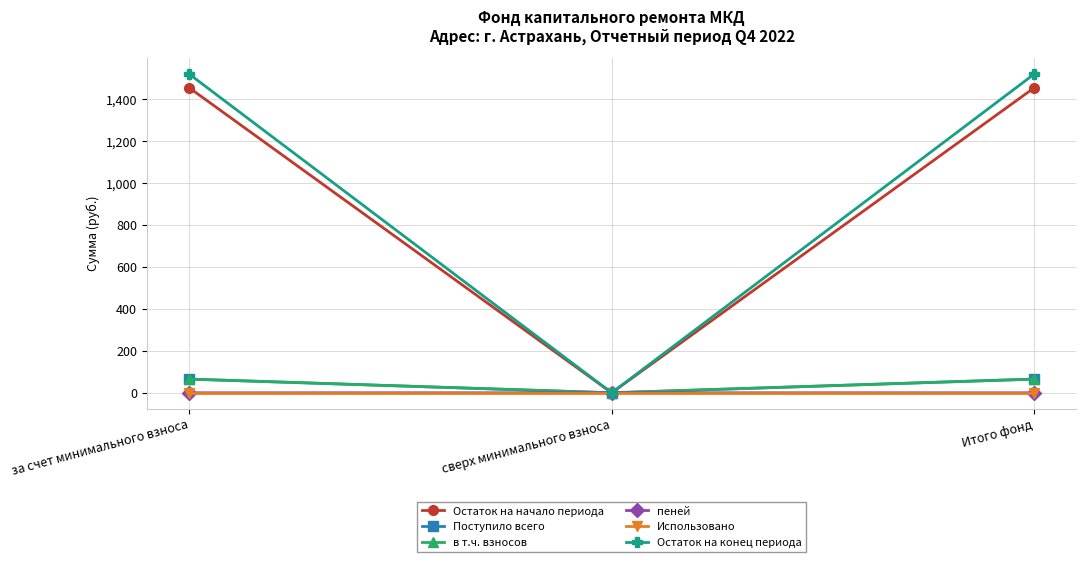

What is the maximum value shown in the chart?

1519.5